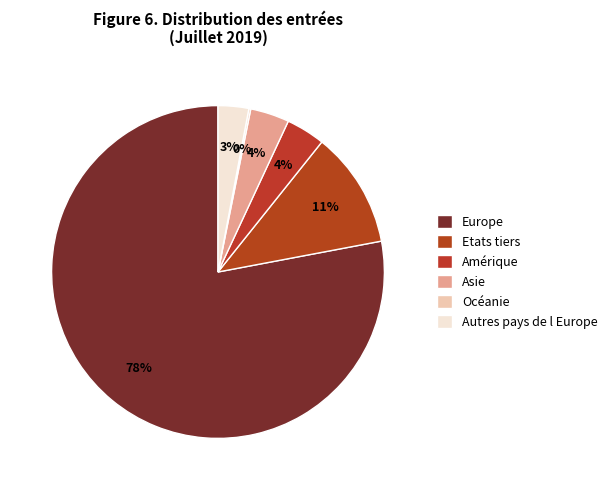

What is the total percentage of Etats tiers and Europe?

89.3%